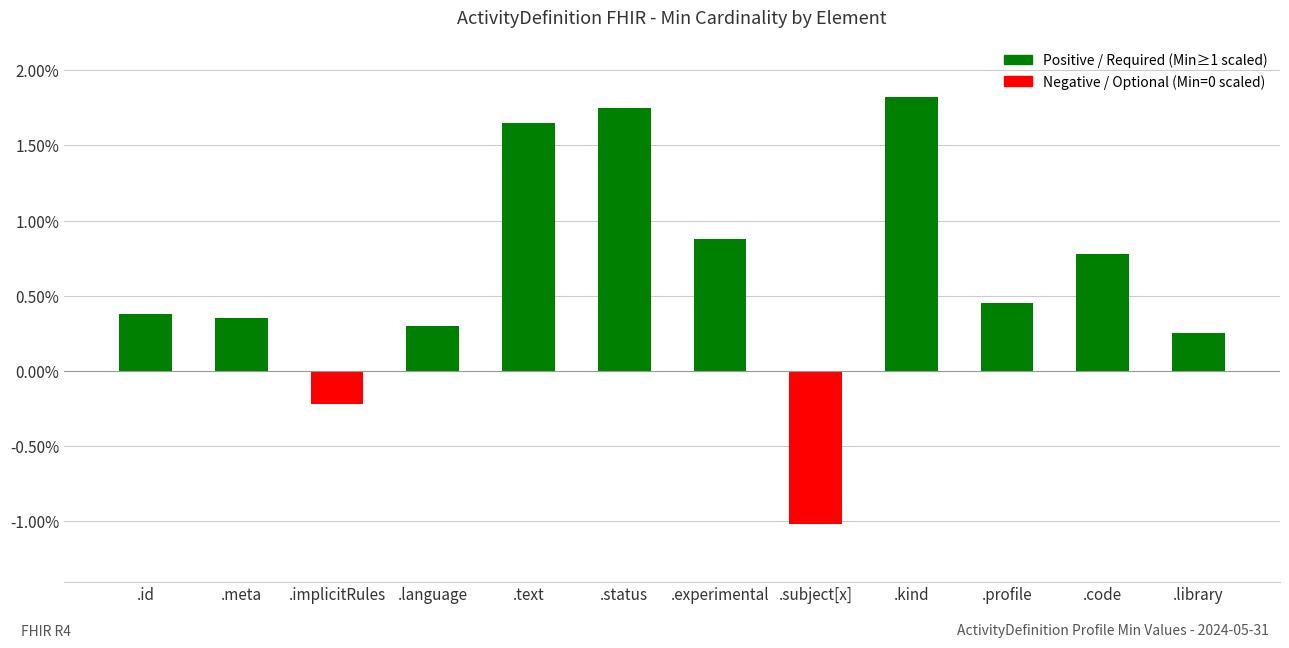

What is the label of the 1st bar from the right?

.library